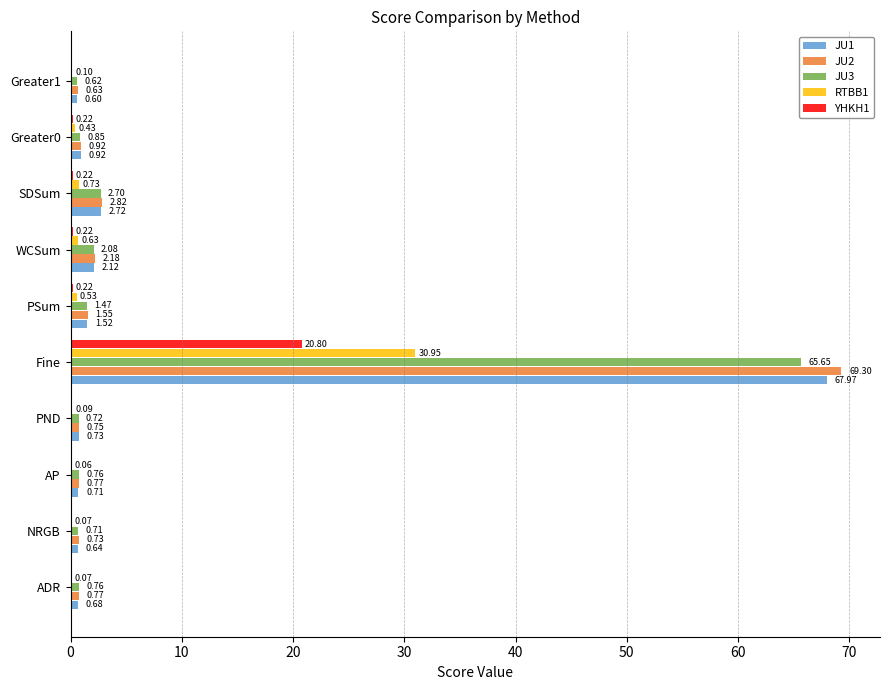

What is the greatest value displayed?

69.3